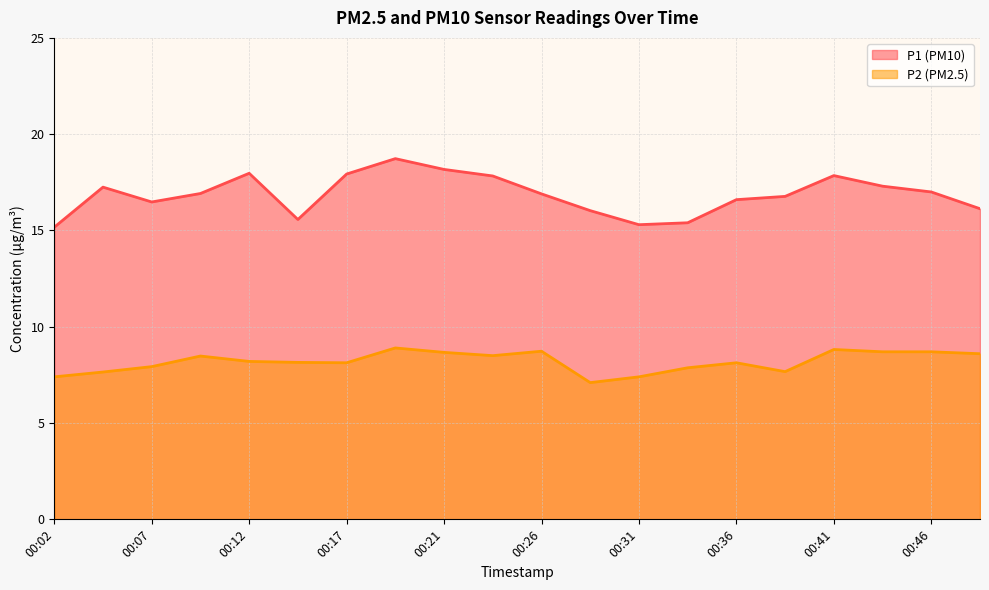

What is the value of the P1 point at the 19th from the left?

17.0